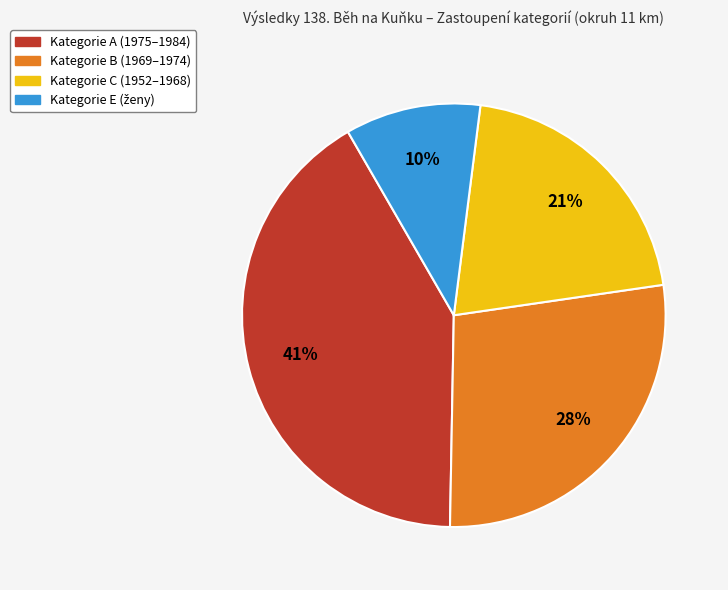

How many segments does this pie chart have?

4